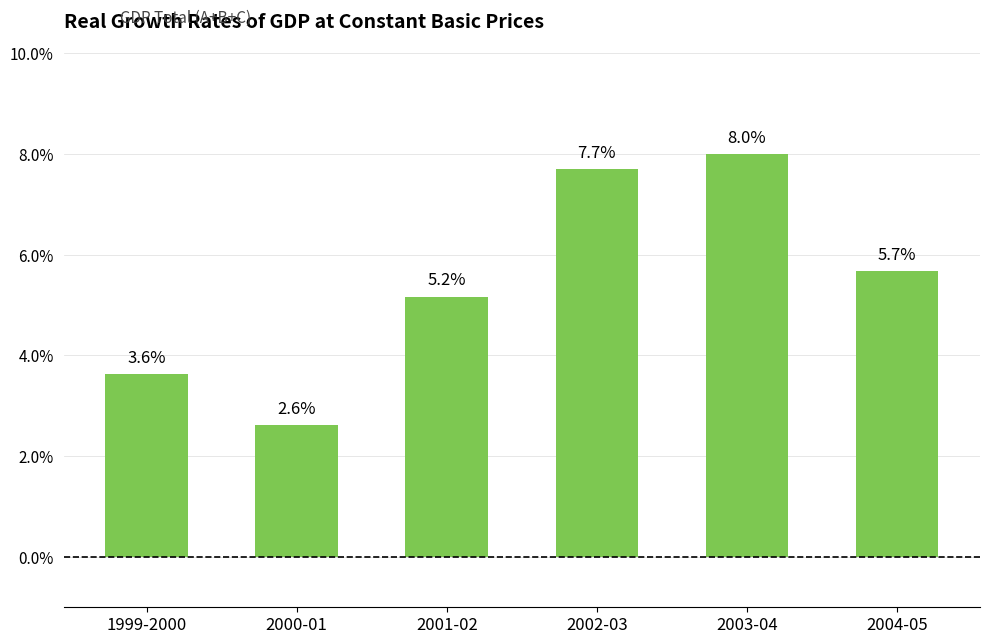

Reading left to right, list all the values displayed in this chart.

3.6	2.6	5.2	7.7	8.0	5.7